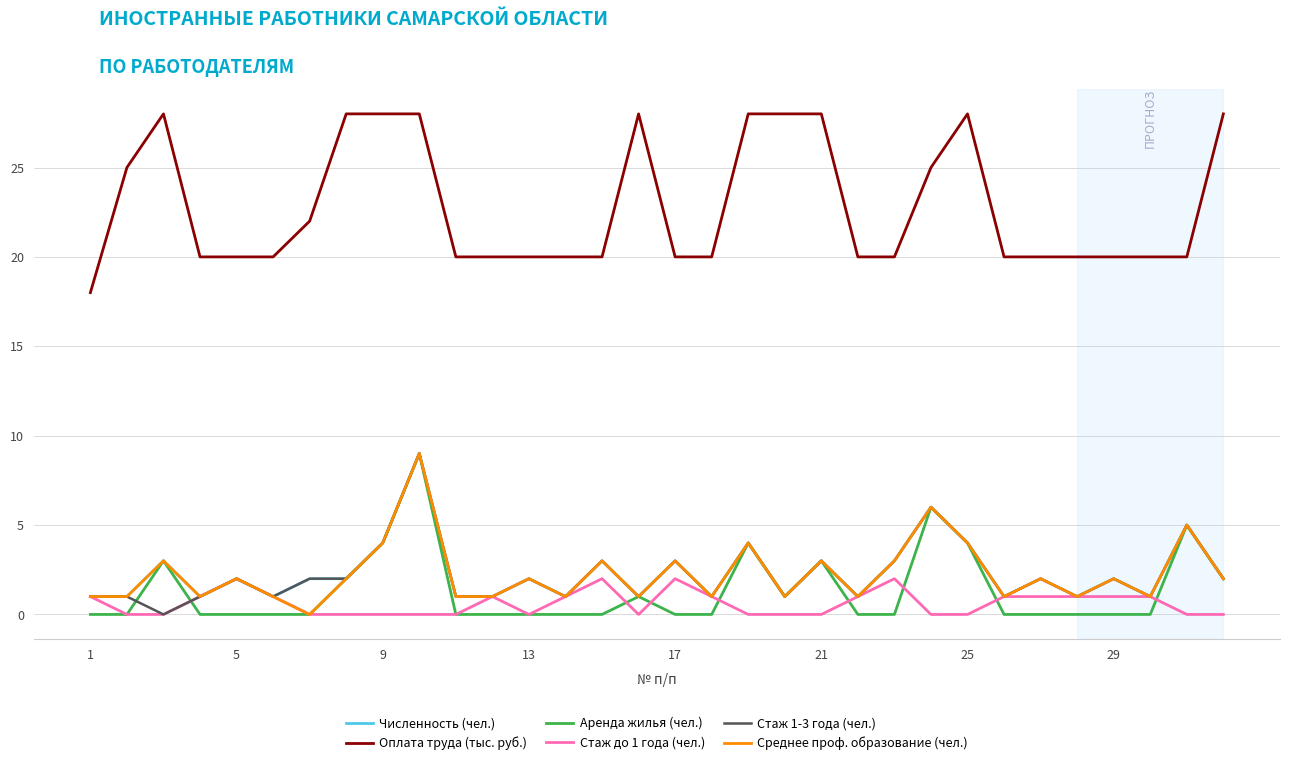

What is the greatest value displayed?

28